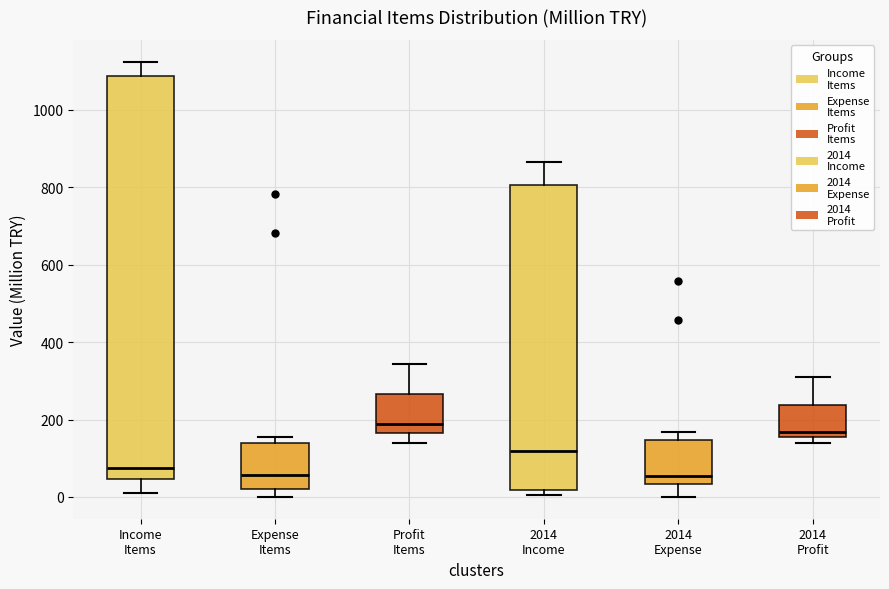

Reading left to right, read every box against the y-axis: the position of its median line, the range the box covers, and the ends of its whiskers. The values are not printed on the chart, so give them approximately, as read against the axis.

Income Items: median 80, box 40 to 1080, whiskers 20 to 1120
Expense Items: median 60, box 20 to 140, whiskers 0 to 160
Profit Items: median 180, box 160 to 260, whiskers 140 to 340
2014 Income: median 120, box 20 to 800, whiskers 0 to 860
2014 Expense: median 60, box 40 to 140, whiskers 0 to 160
2014 Profit: median 160 (just above the box's lower edge), box 160 to 240, whiskers 140 to 300